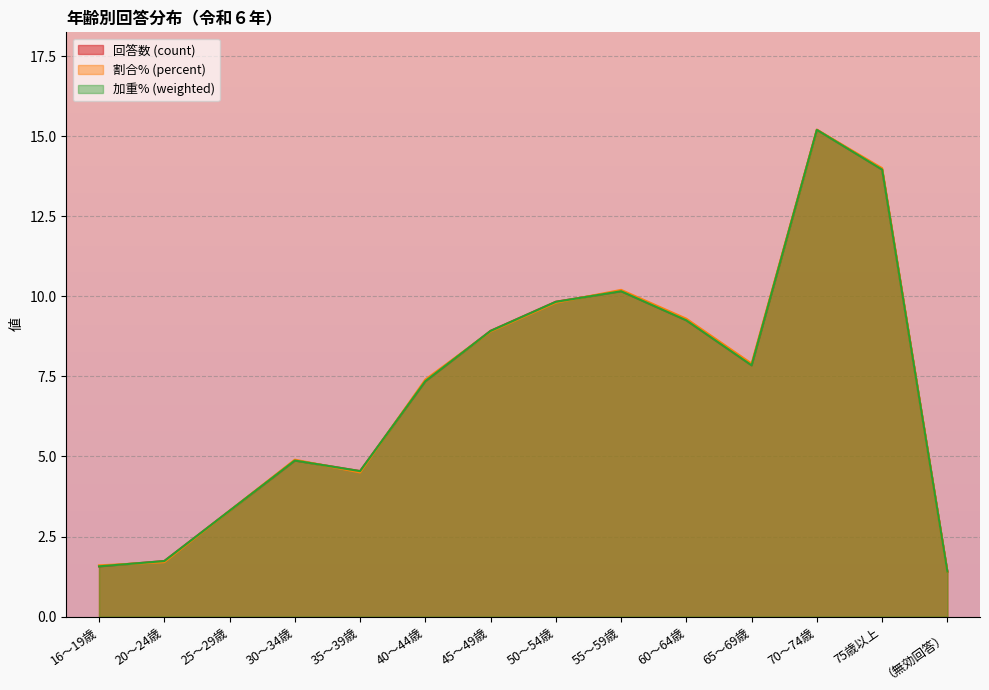

What is the label of the 5th point from the left?

35～39歳